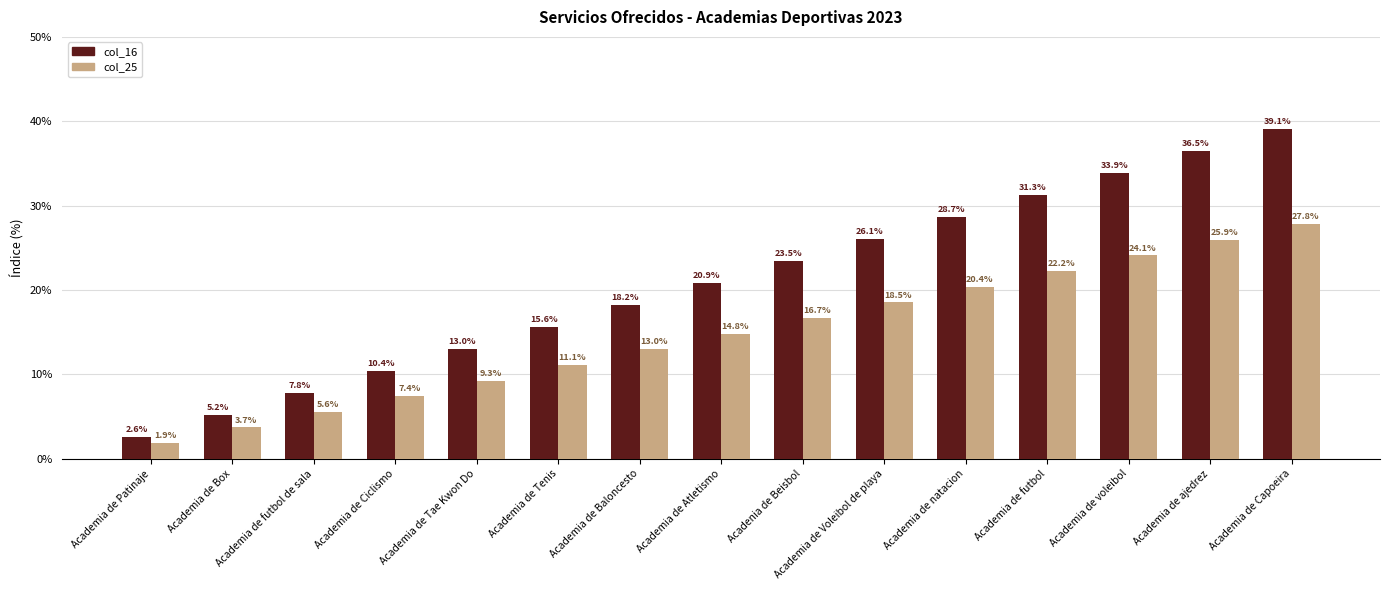

What is the difference between the highest and lowest values at Academia de Atletismo?

6.0